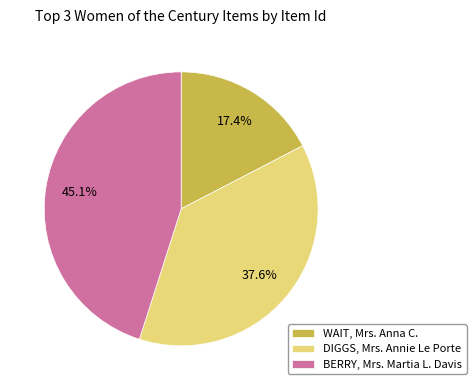

To the nearest percent, what percentage of the pie is DIGGS, Mrs. Annie Le Porte?

38%